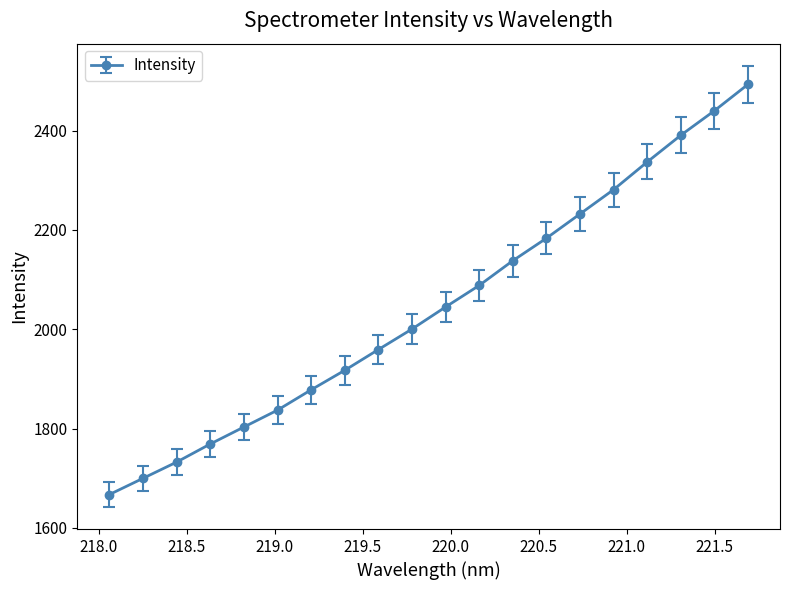

What is the minimum value shown in the chart?

1667.0